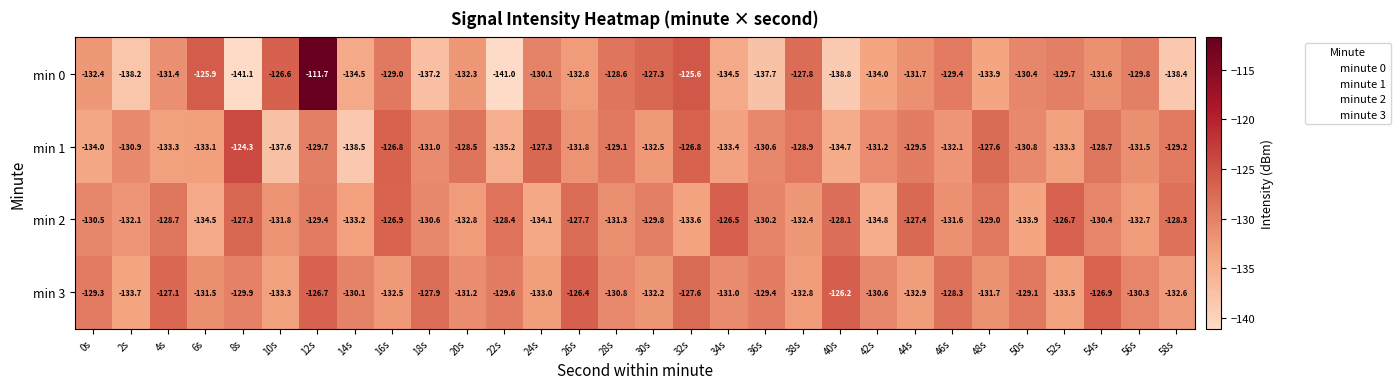

True or false: min 1 has a value of -230.6 at 34s.

False